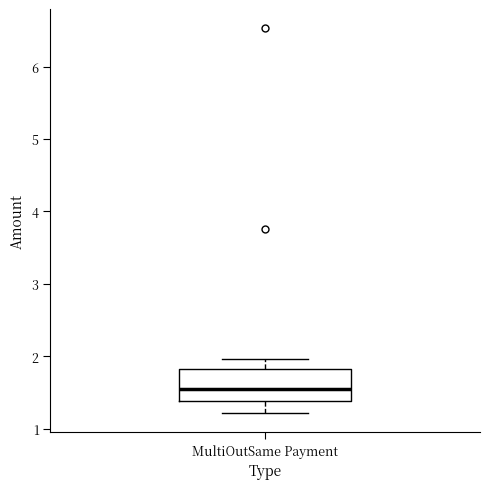

Where does the upper whisker of the box for MultiOutSame Payment end on the y-axis? The values are not printed on the chart, so give them approximately, as read against the axis.

2.0